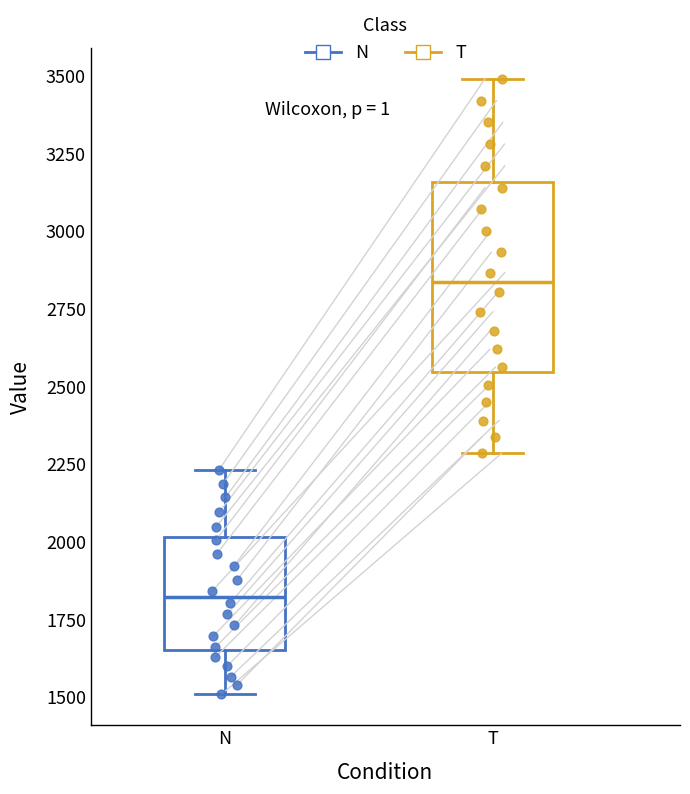

Where does the median line of the box for T sit on the y-axis? The values are not printed on the chart, so give them approximately, as read against the axis.

2850